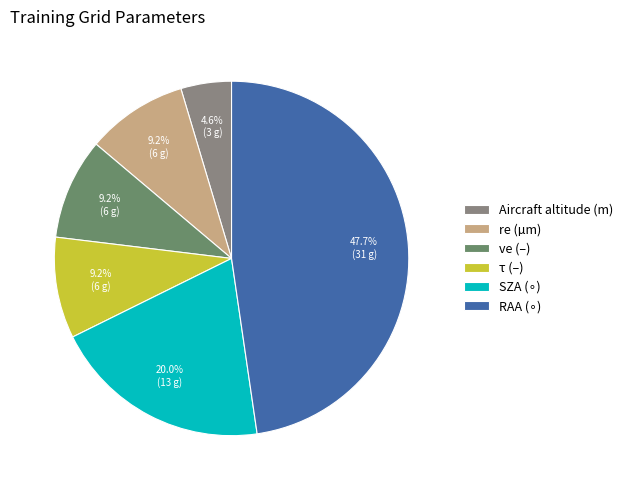

Is ve (–) the majority of the pie?

No